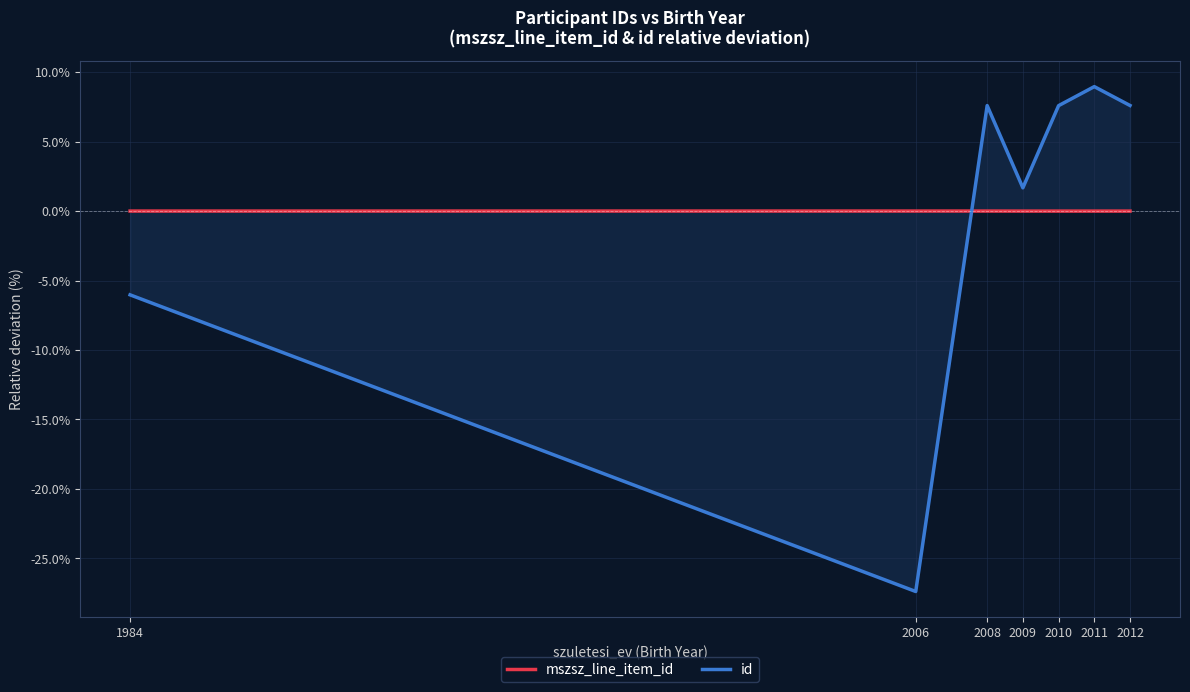

What are all the series names shown in the legend?

mszsz_line_item_id, id